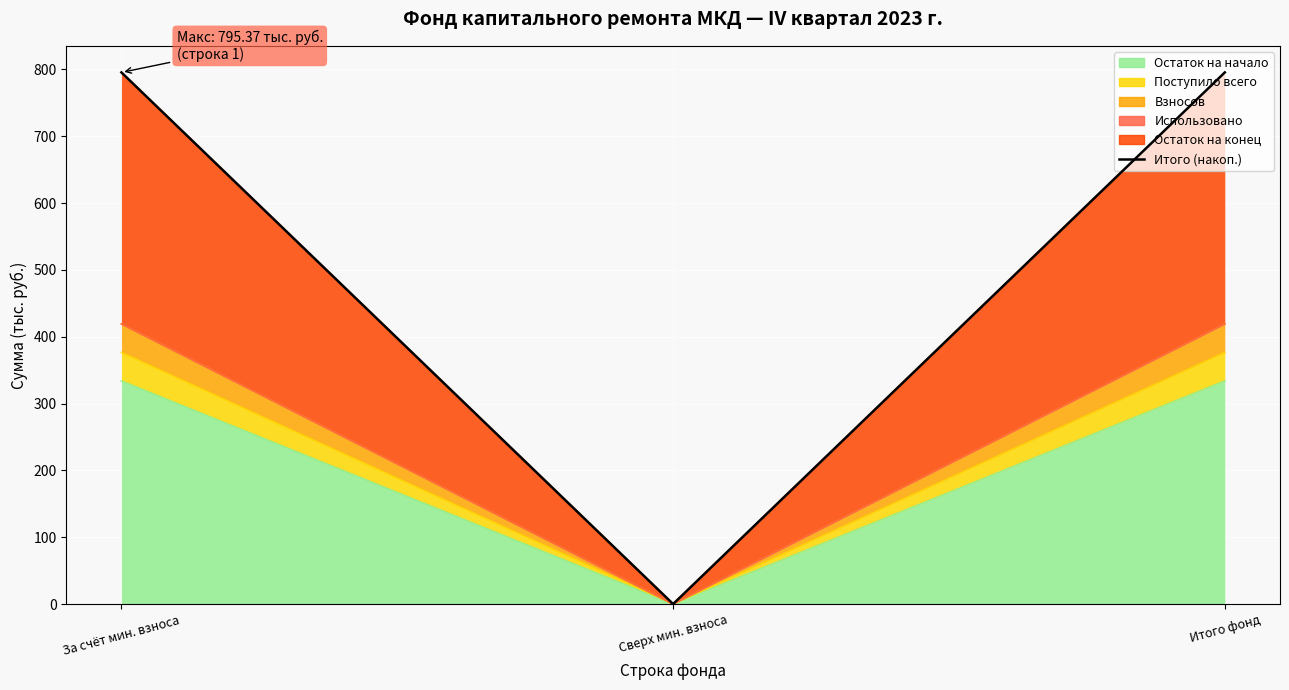

Count the number of values greater than 795.

2